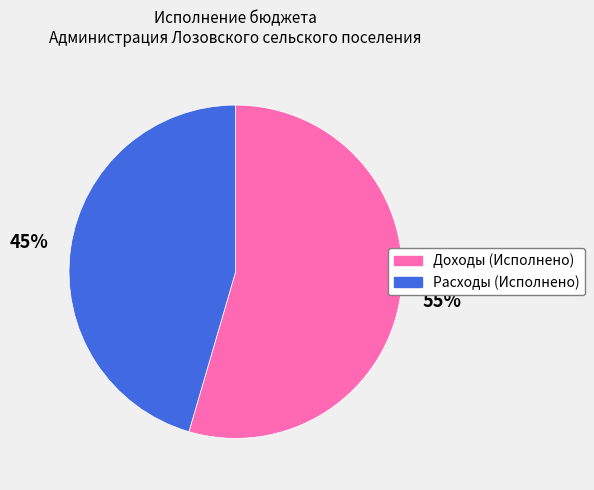

Count the number of slices in the pie.

2